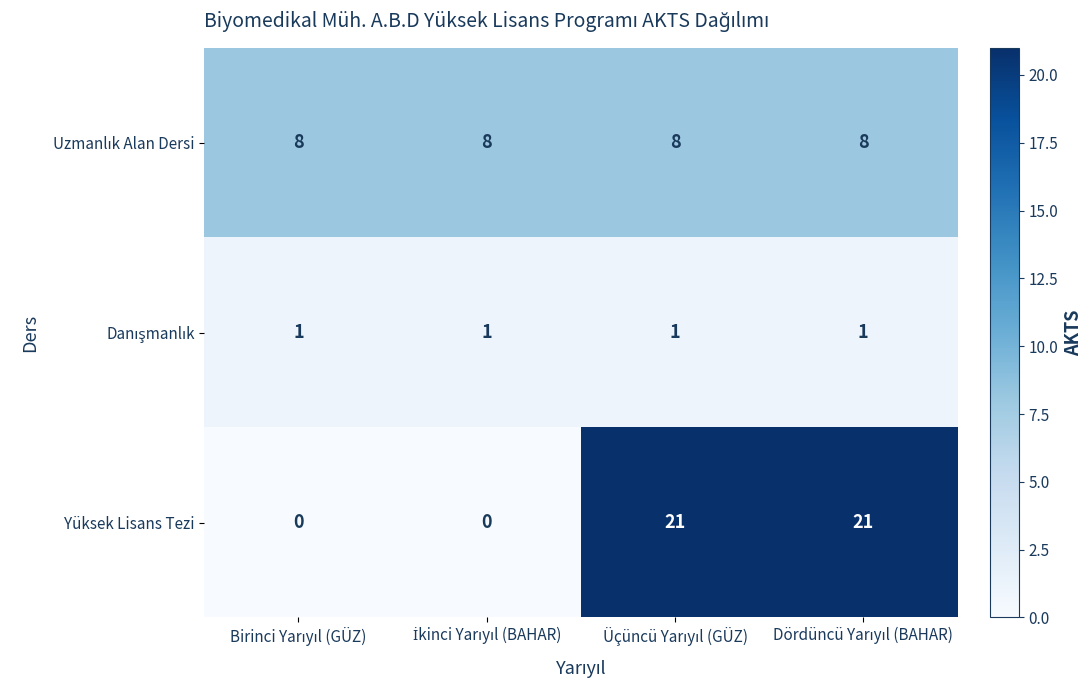

What is the sum of all Yüksek Lisans Tezi values?

42